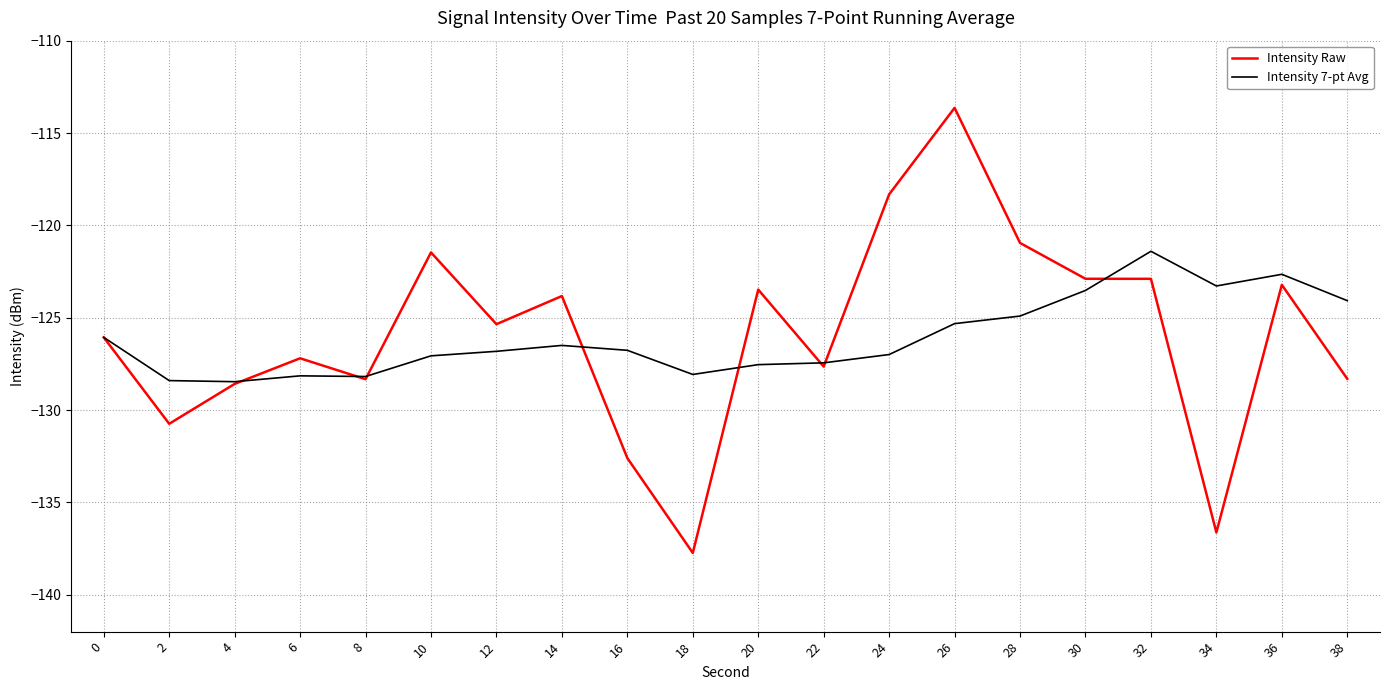

What is the smallest value displayed?

-137.7